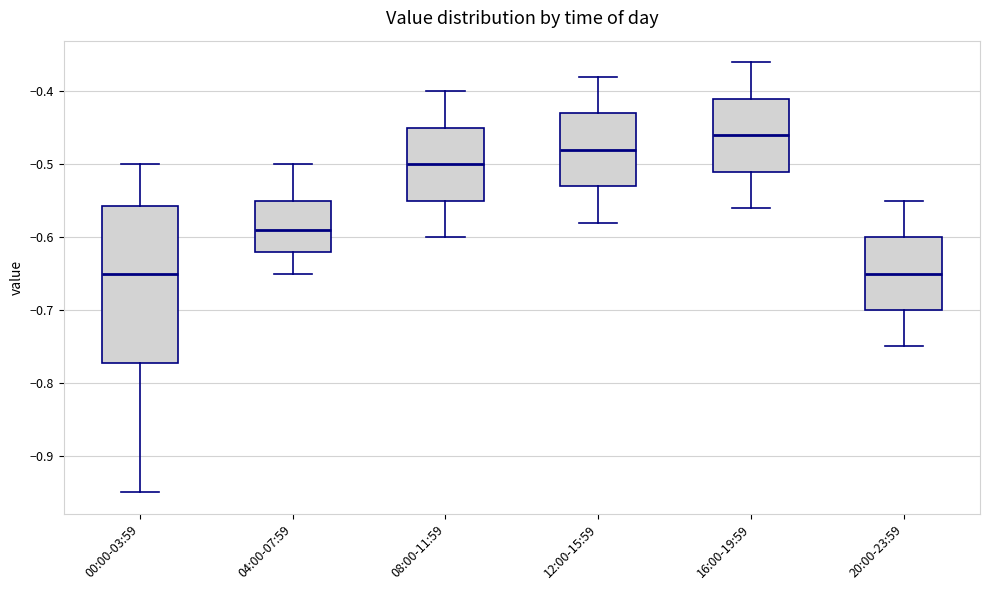

Reading left to right, read every box against the y-axis: the position of its median line, the range the box covers, and the ends of its whiskers. The values are not printed on the chart, so give them approximately, as read against the axis.

00:00-03:59: median -0.65, box -0.77 to -0.56, whiskers -0.95 to -0.50
04:00-07:59: median -0.59, box -0.62 to -0.55, whiskers -0.65 to -0.50
08:00-11:59: median -0.50, box -0.55 to -0.45, whiskers -0.60 to -0.40
12:00-15:59: median -0.48, box -0.53 to -0.43, whiskers -0.58 to -0.38
16:00-19:59: median -0.46, box -0.51 to -0.41, whiskers -0.56 to -0.36
20:00-23:59: median -0.65, box -0.70 to -0.60, whiskers -0.75 to -0.55